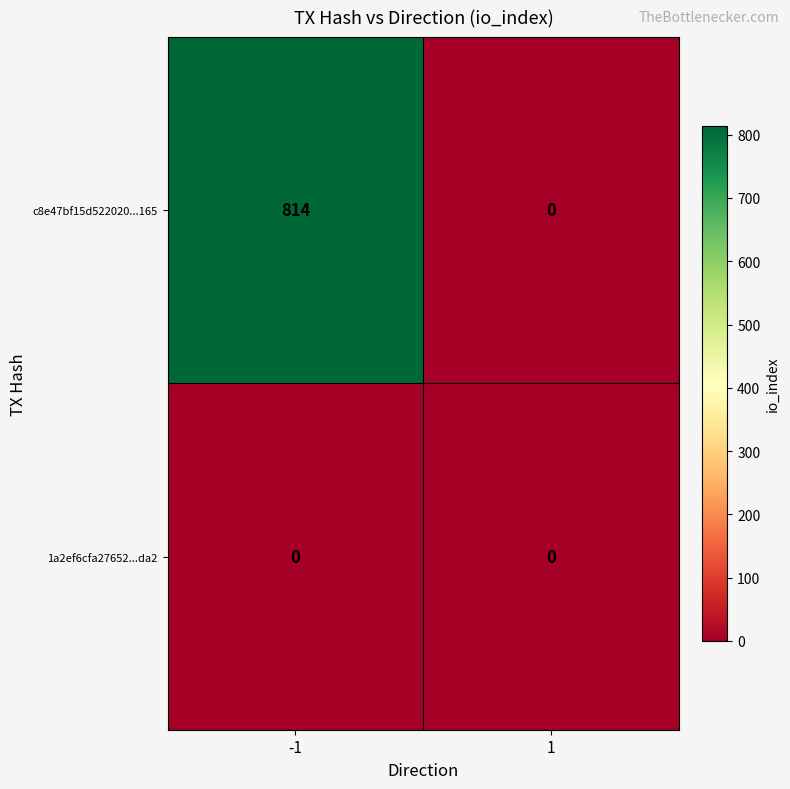

What is the average value of the c8e47bf15d522020...165 series?

407